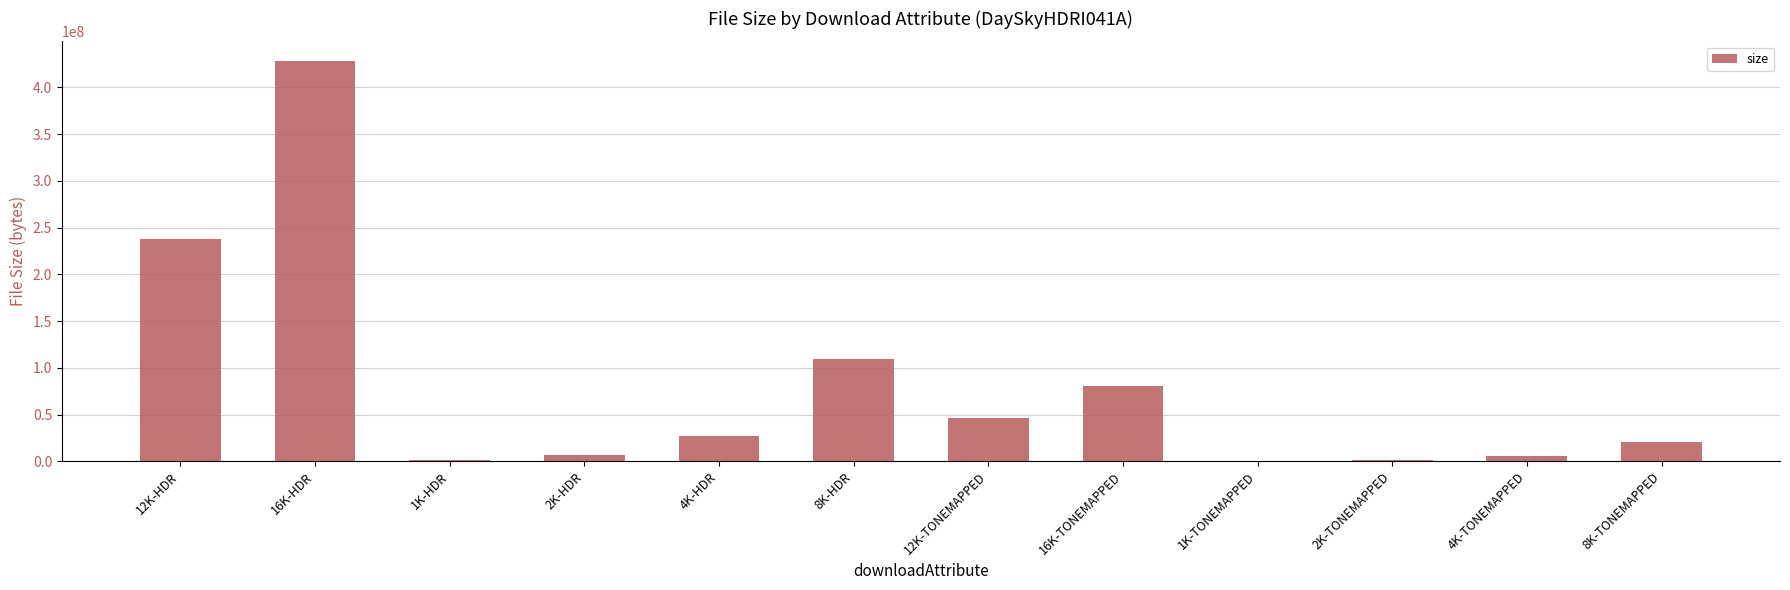

What is the sum of all values?

967390935